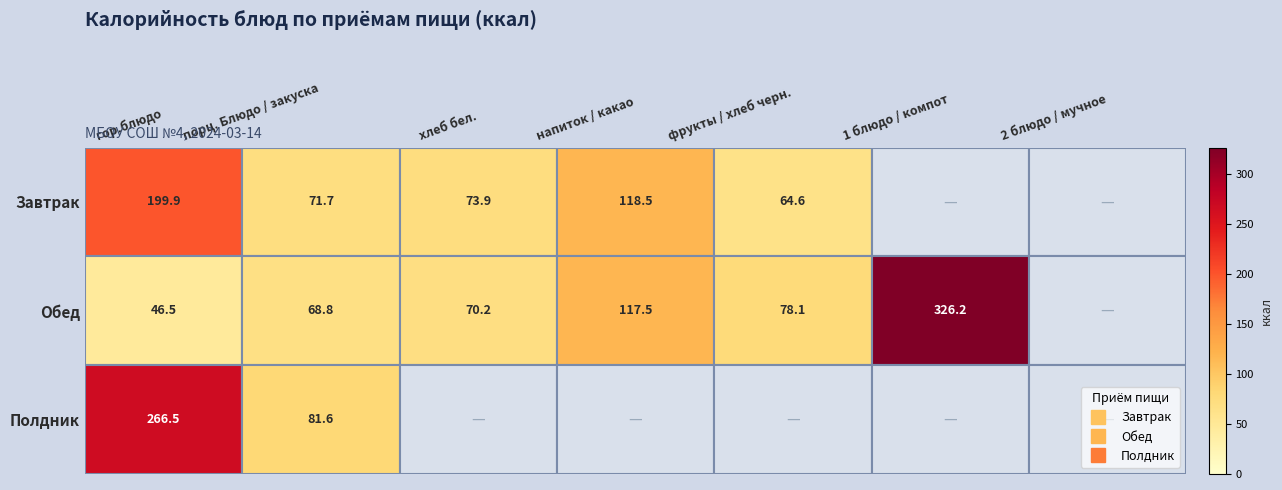

Between 2 блюдо / мучное and фрукты / хлеб черн., which is larger?

фрукты / хлеб черн.